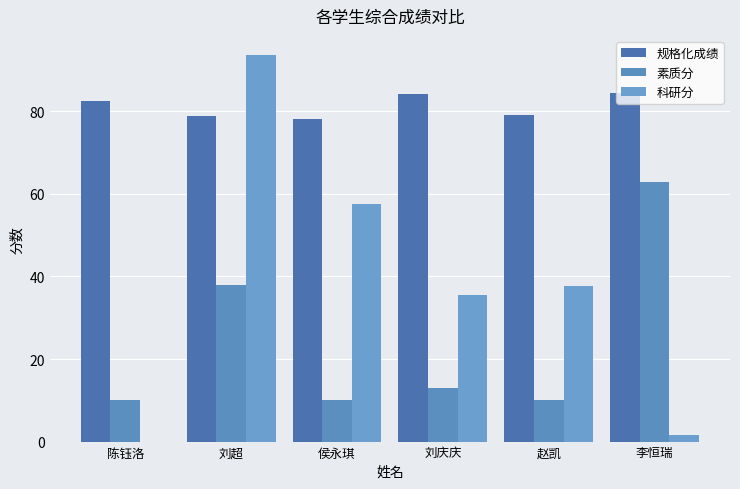

Is the value of 规格化成绩 at 赵凯 greater than the value of 科研分 at 刘超?

No